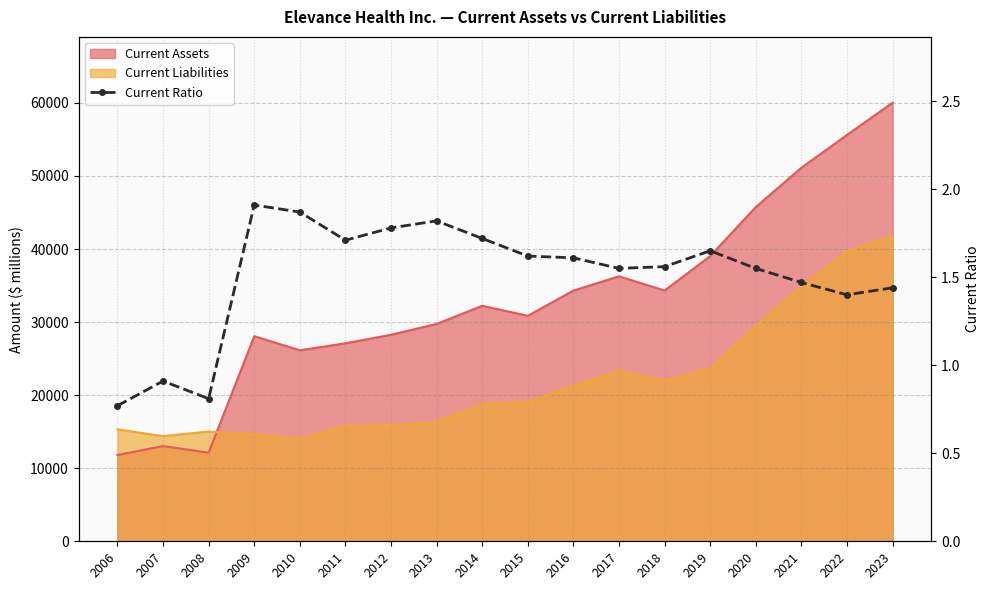

What is the difference between the second highest and minimum values?

1.1